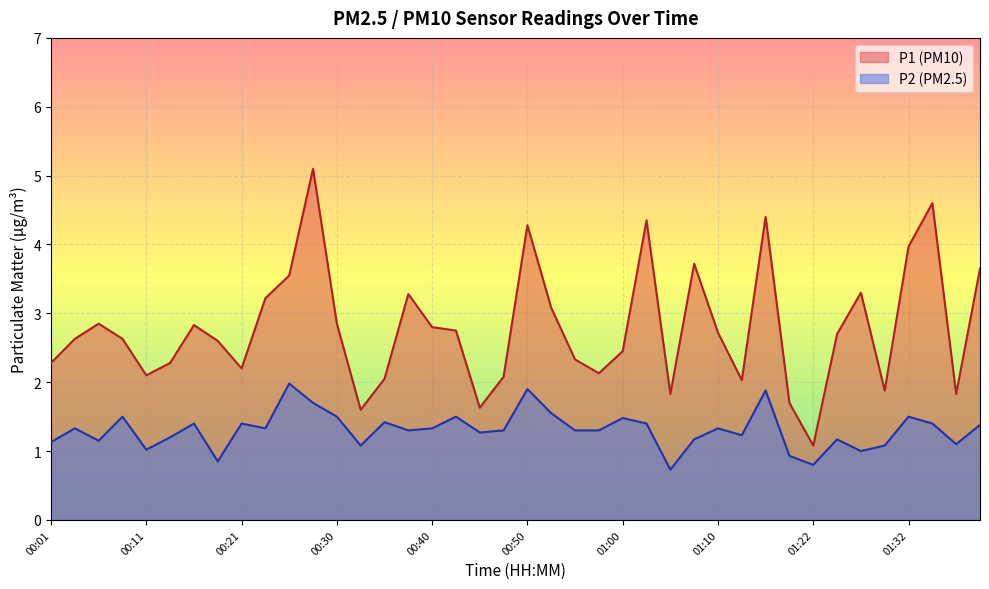

What is the minimum value for P2?

0.7